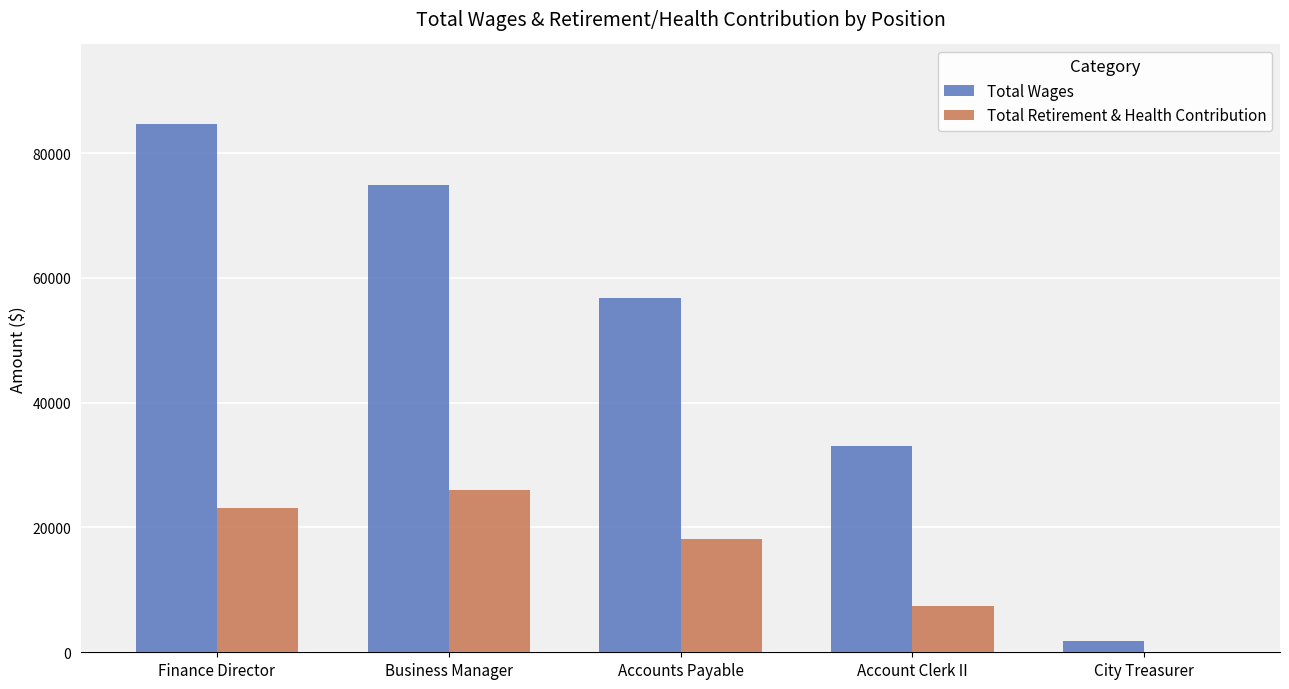

At which label is Total Wages closest to 43228?

Account Clerk II